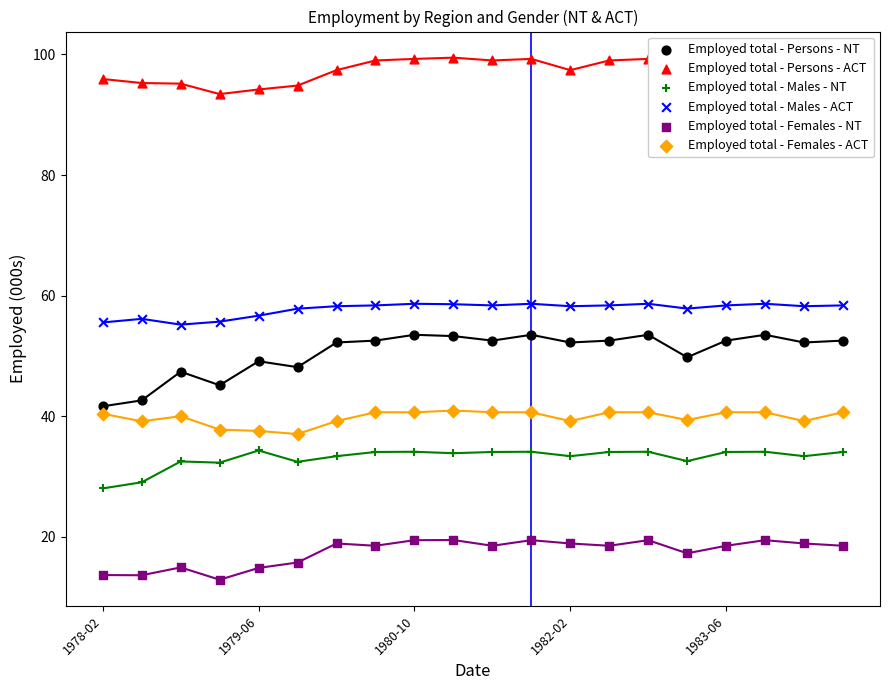

At which category is the sum across all series the highest?

1980-10